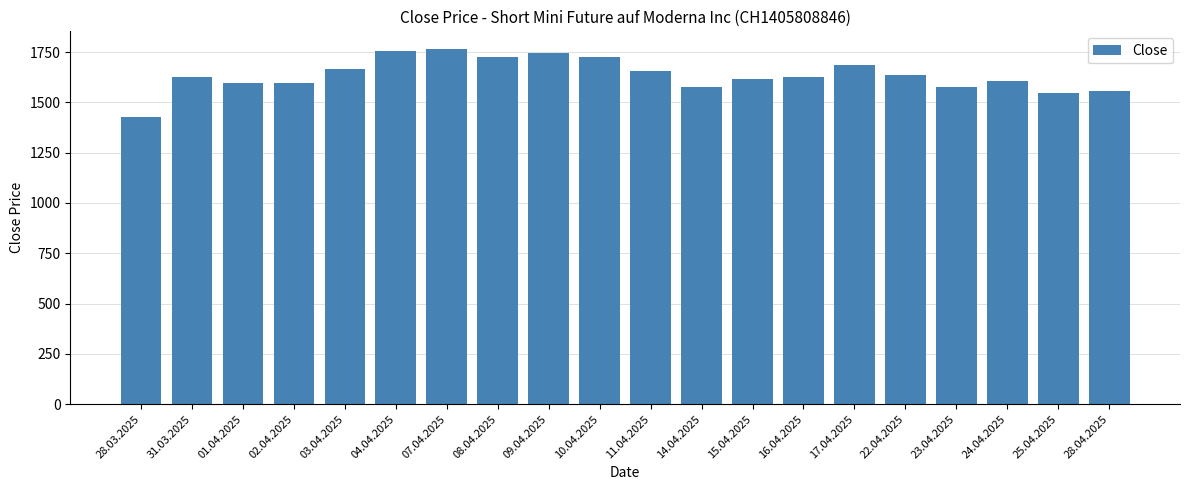

Reading right to left, list all the values displayed in this chart.

1555	1545	1605	1575	1635	1685	1625	1615	1575	1655	1725	1745	1725	1765	1755	1665	1595	1595	1625	1425